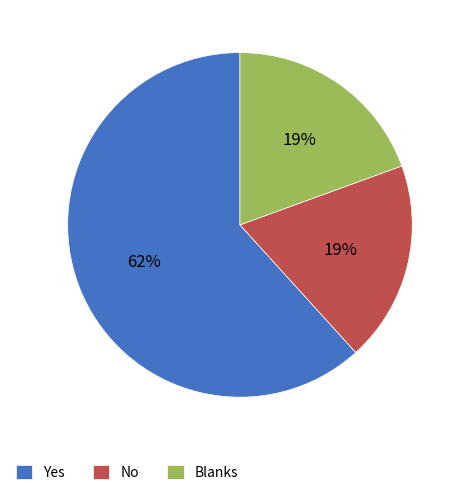

True or false: No accounts for 19% of the total.

True